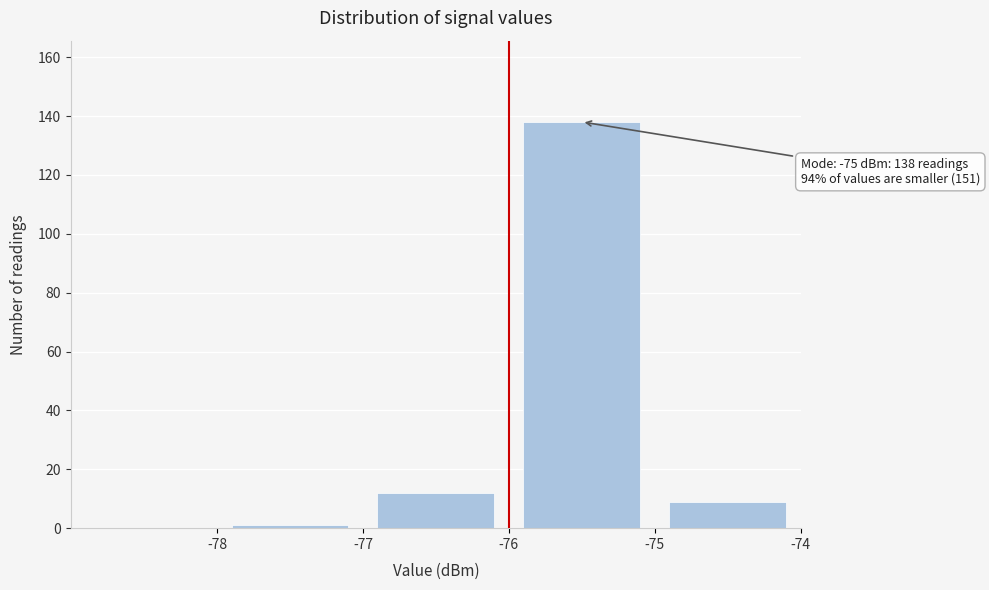

Which range on the x-axis has the tallest bar?

-76 to -75